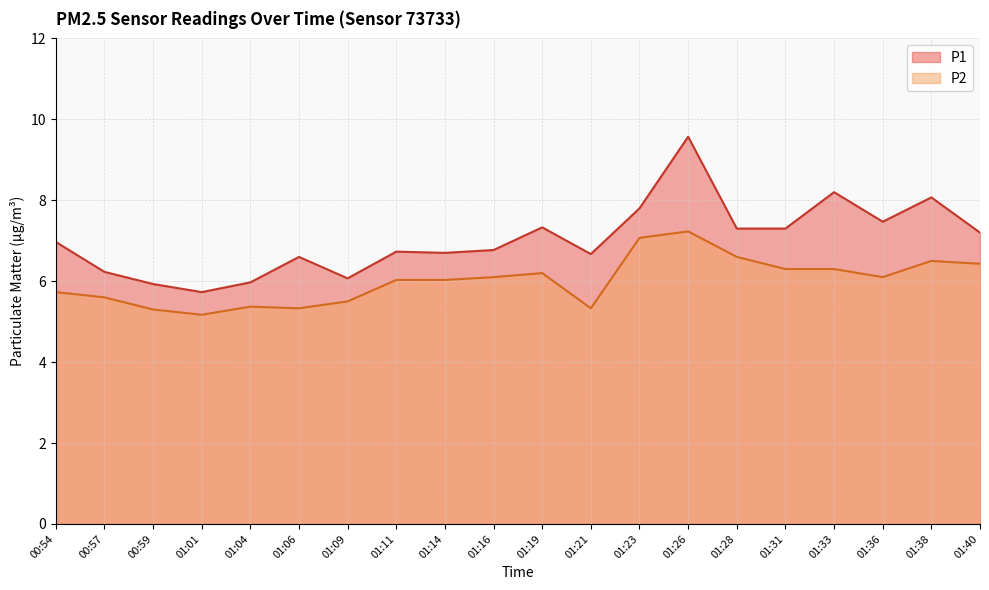

What is the value of the P2 point at the 15th from the left?

6.6